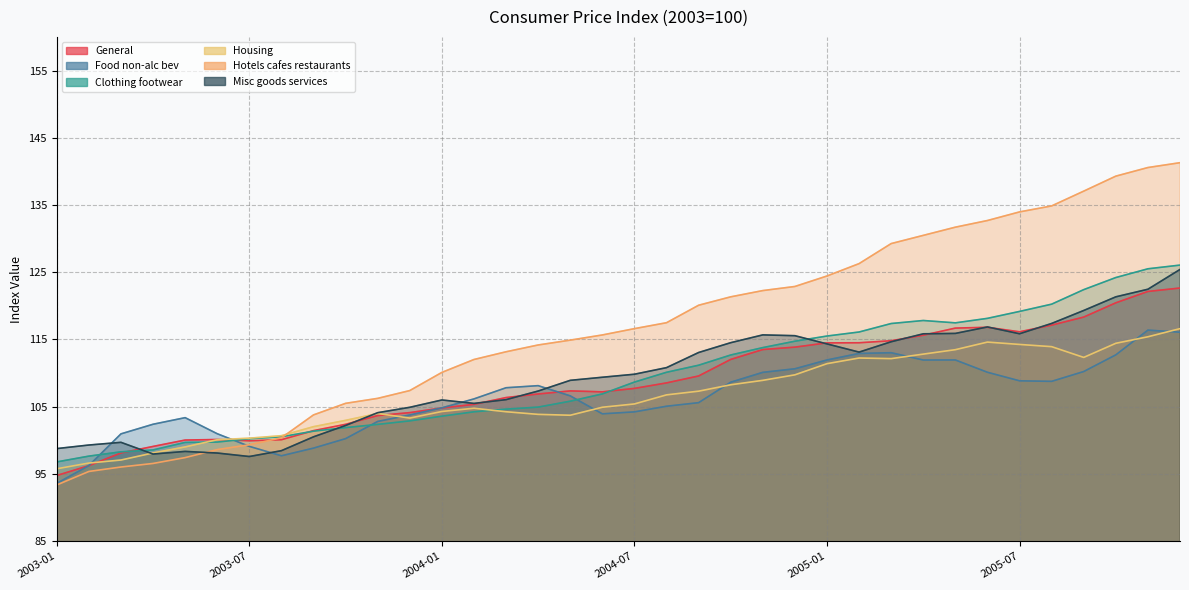

How many lines are shown in the chart?

6